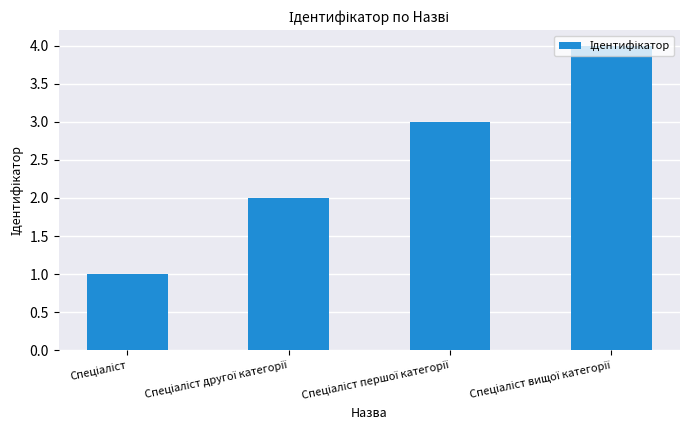

What is the sum of all values?

10